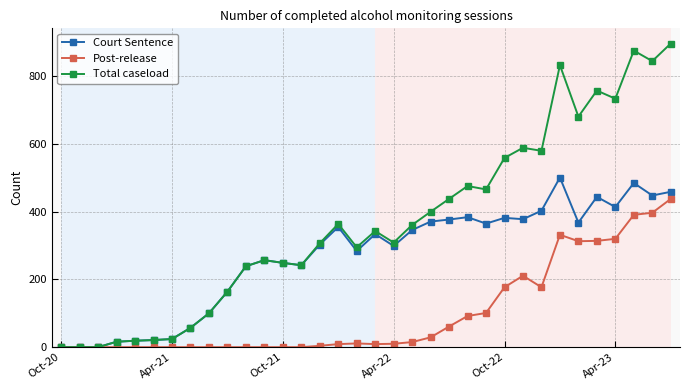

List the series in order of their peak value, lowest first.

Post-release, Court Sentence, Total caseload